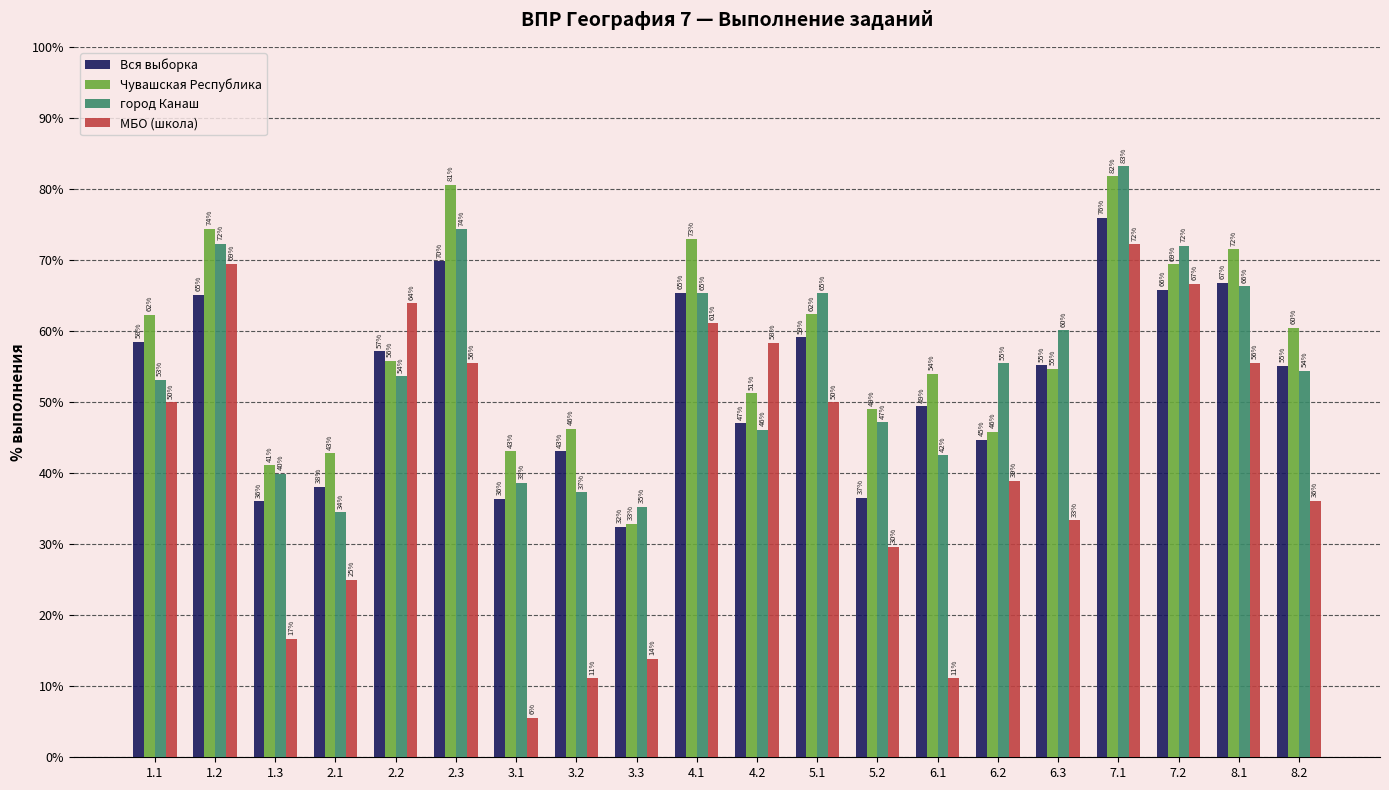

What is the average value of the Чувашская Республика series?

57.6